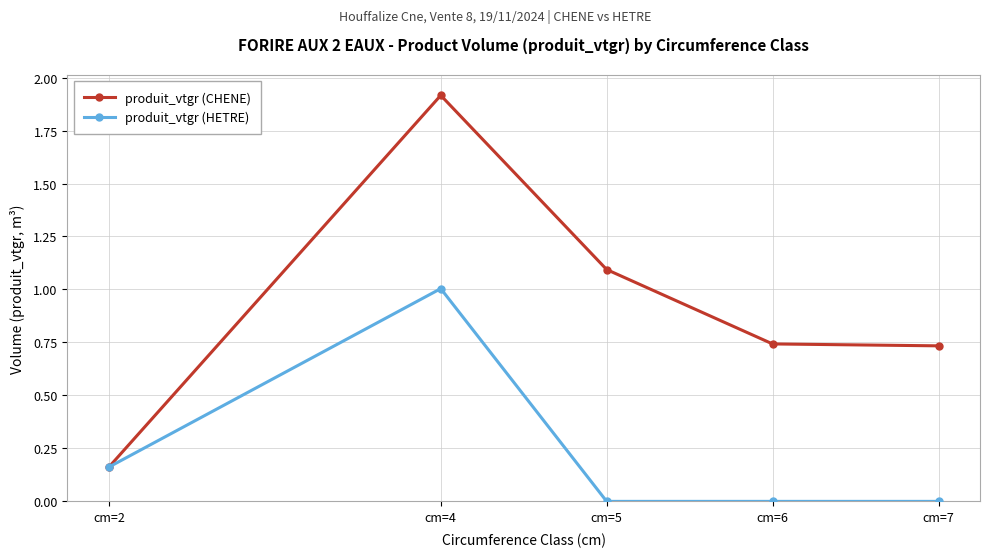

The produit_vtgr (CHENE) series shows 0.2 at cm=6. True or false?

False